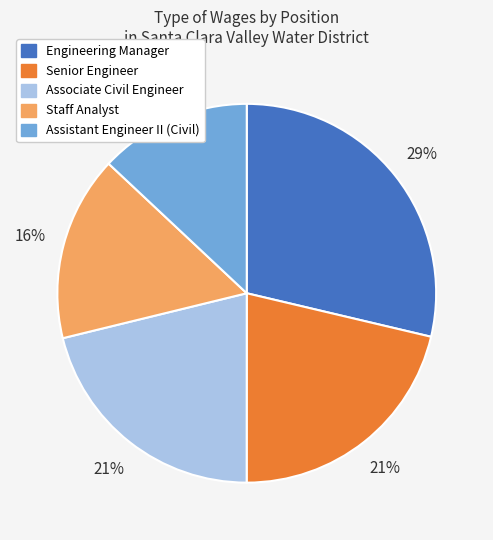

What is the ratio of the value at Assistant Engineer II (Civil) to the value at Associate Civil Engineer?

0.6